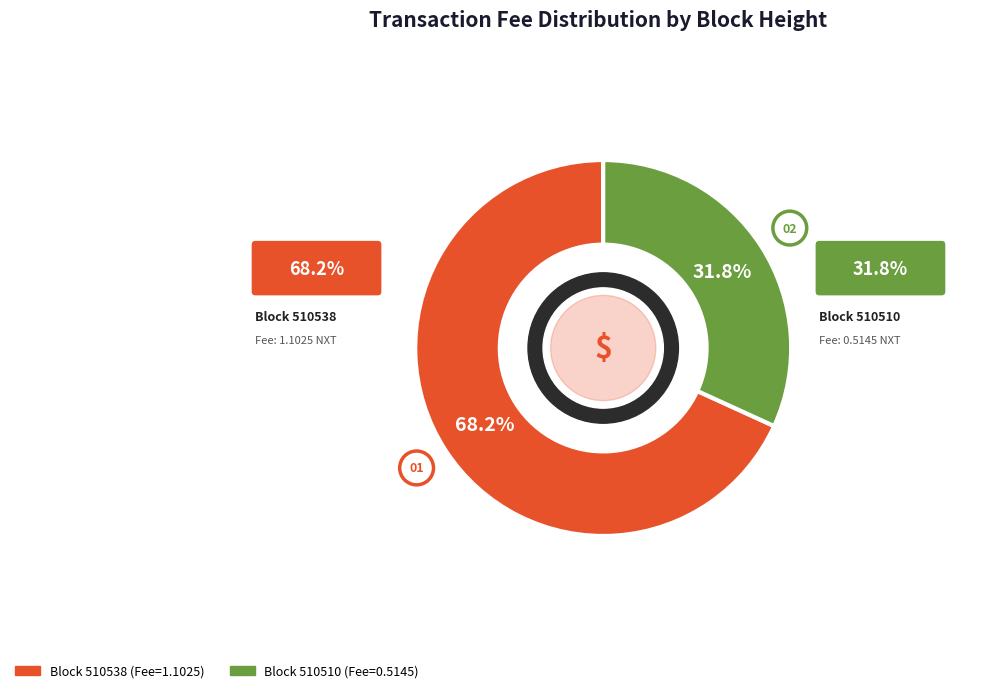

Is there any slice that represents more than half of the pie?

Yes